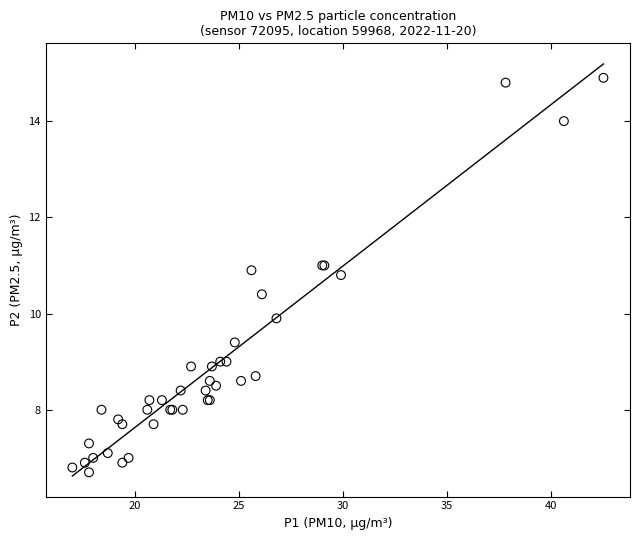

What Y value in the scatter plot is closest to 10?

9.9